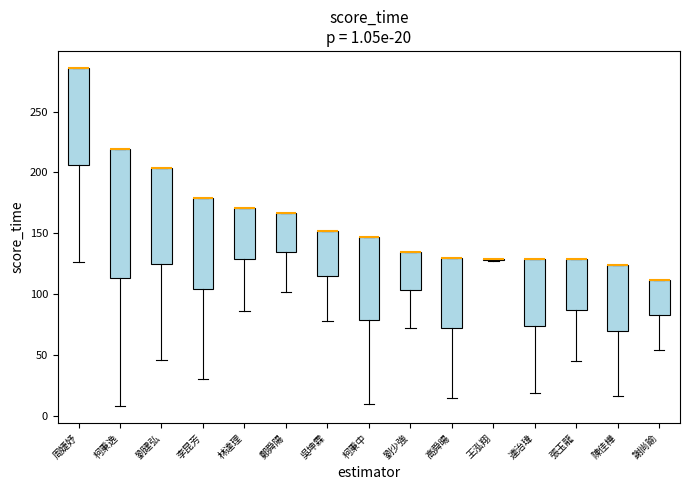

Which box is the tallest, from its lower edge to its upper edge?

柯秉逸